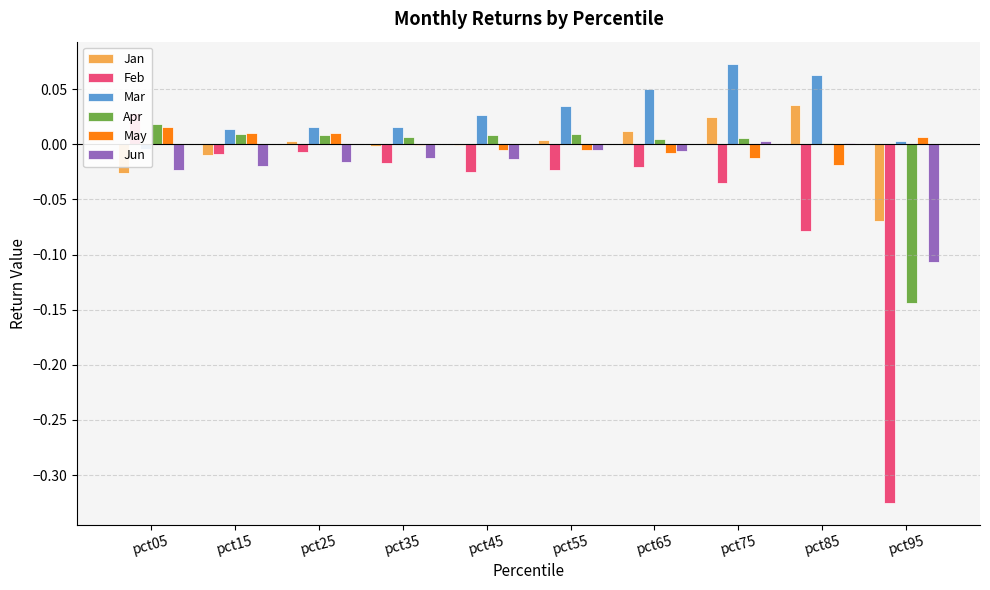

What is the difference between the maximum and minimum values in the Apr series?

0.2